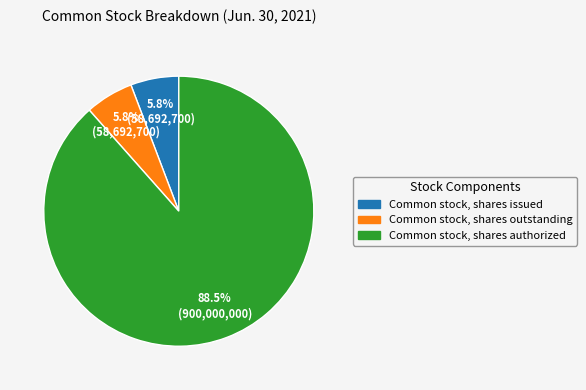

What is the total percentage of Common stock, shares authorized and Common stock, shares issued?

94.2%